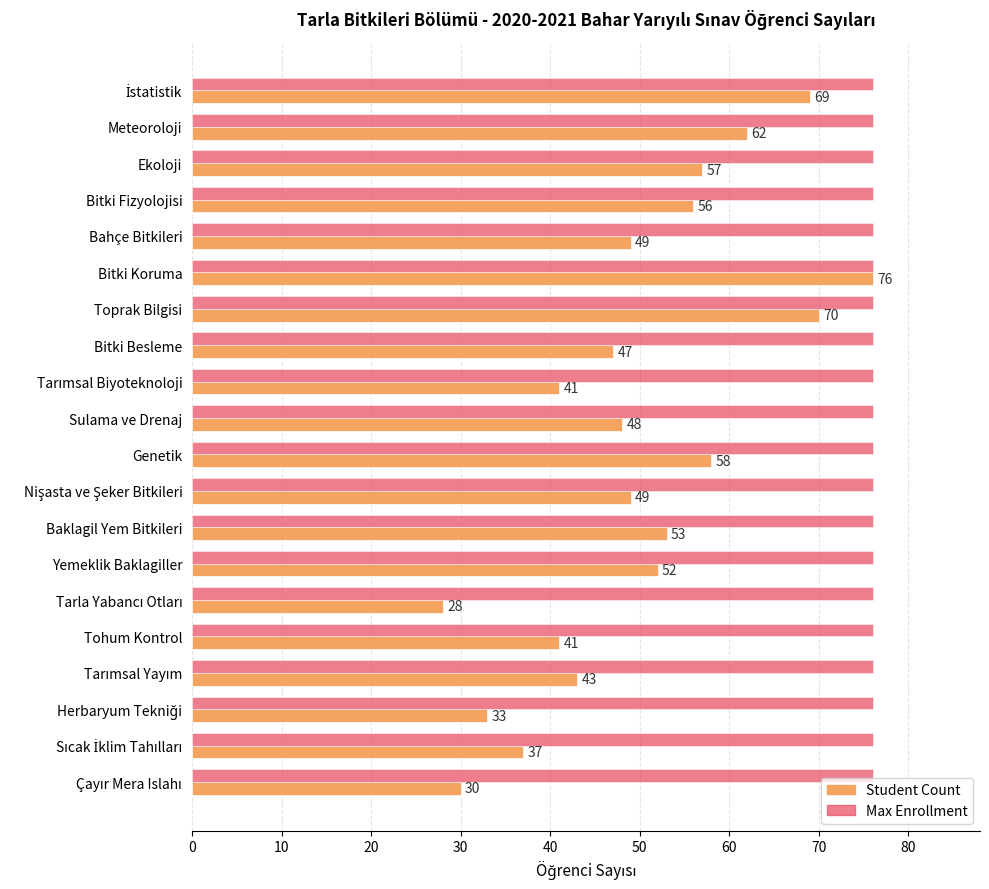

Which series has the widest spread of values?

Student Count